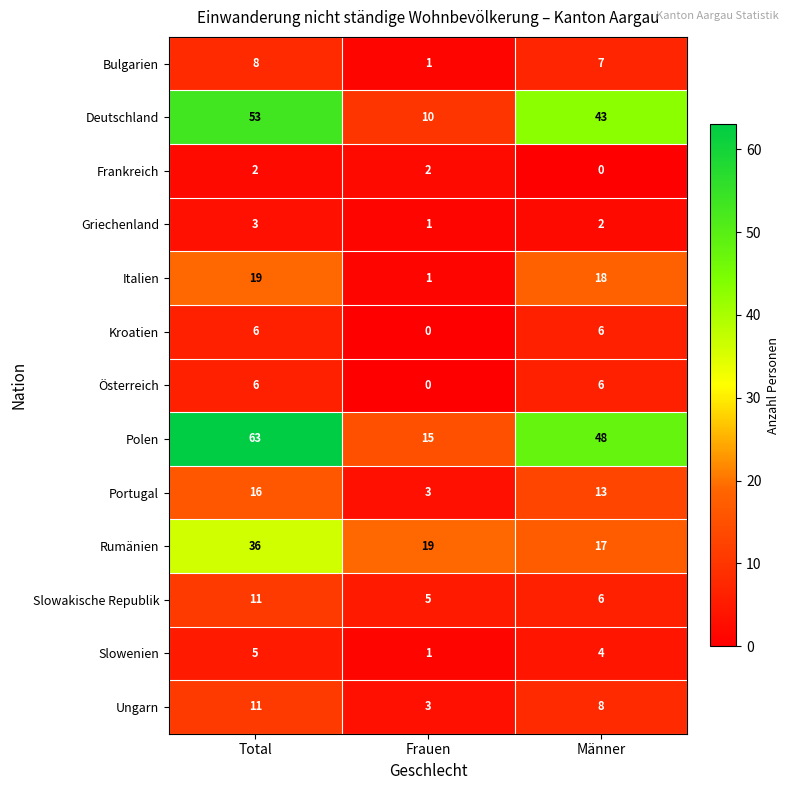

True or false: Österreich has a value of 0 at Frauen.

True